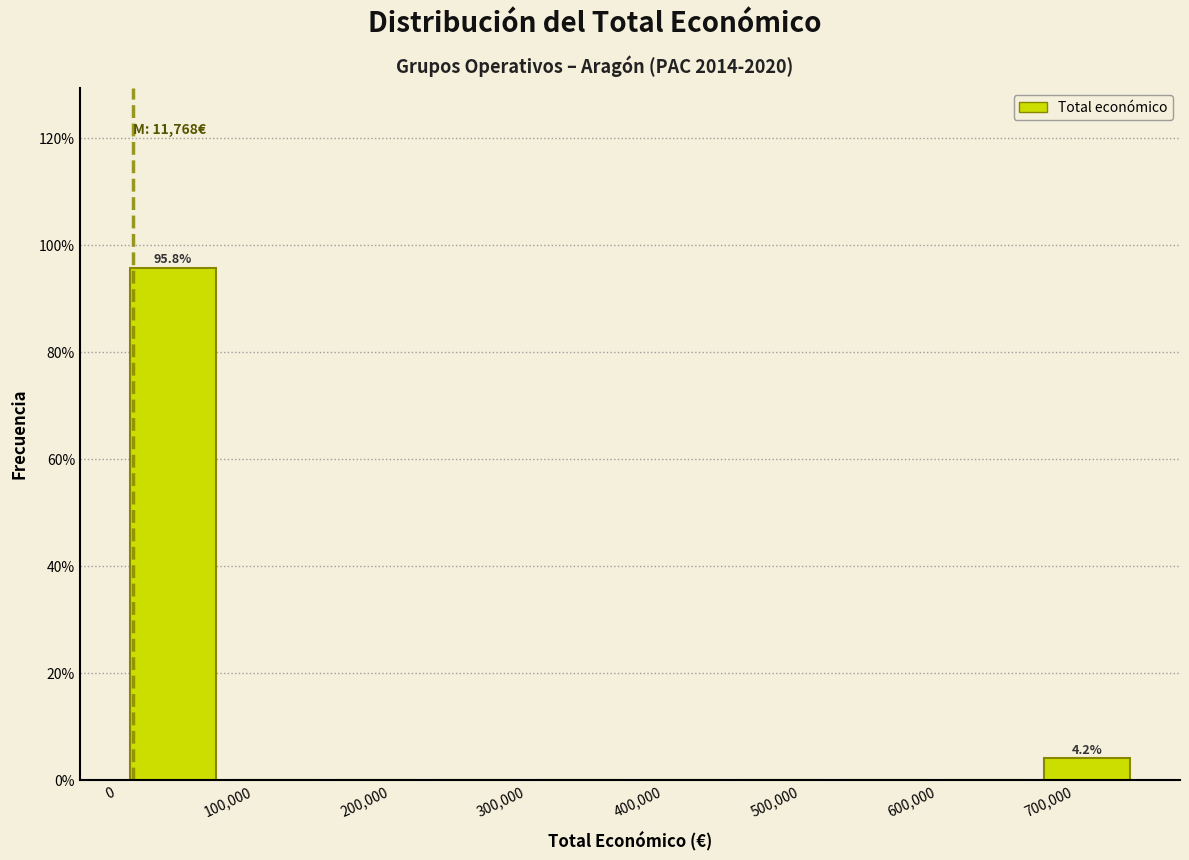

Which range on the x-axis has the tallest bar?

0 to 80000